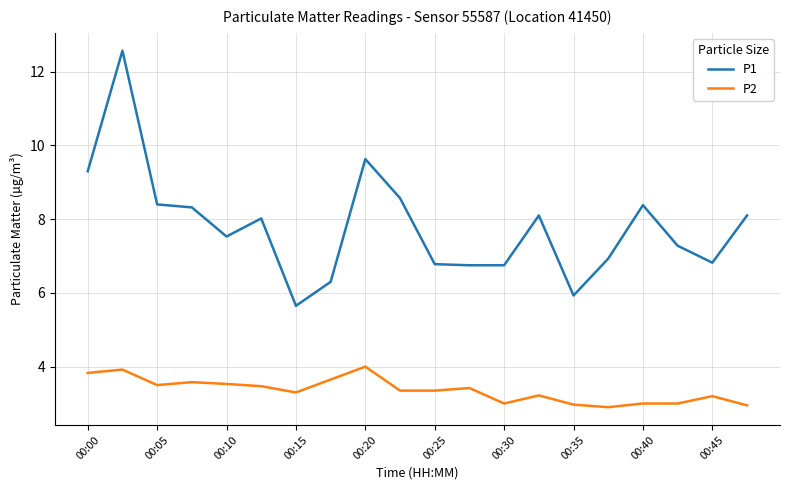

What are all the series names shown in the legend?

P1, P2